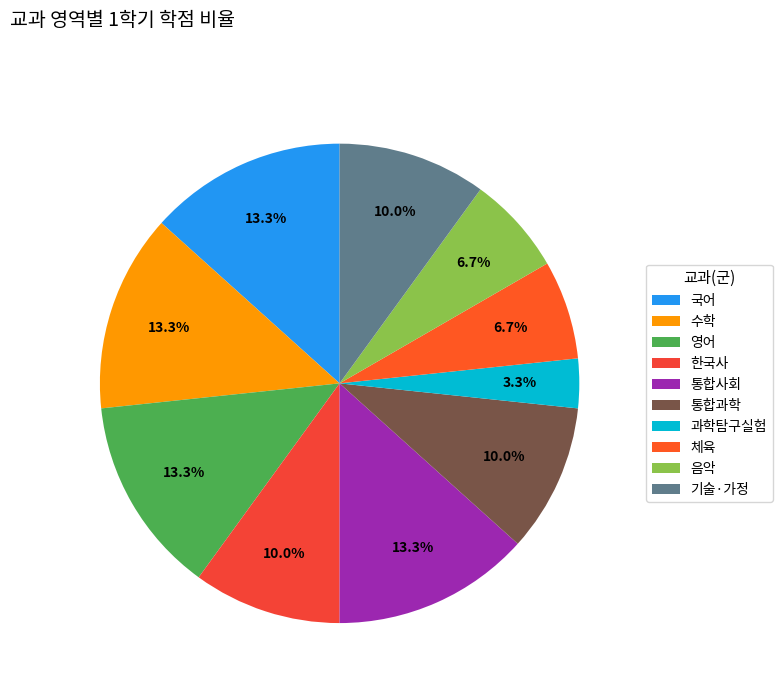

How many slices are in this pie chart?

10